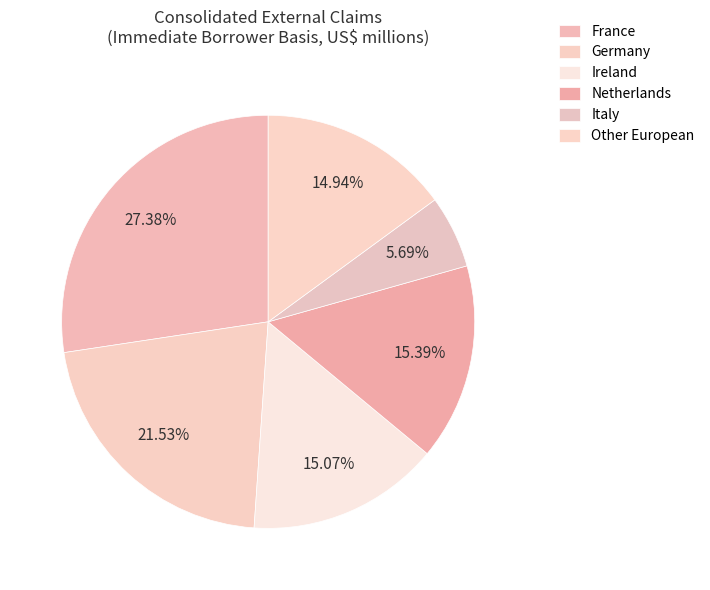

How many slices are in this pie chart?

6